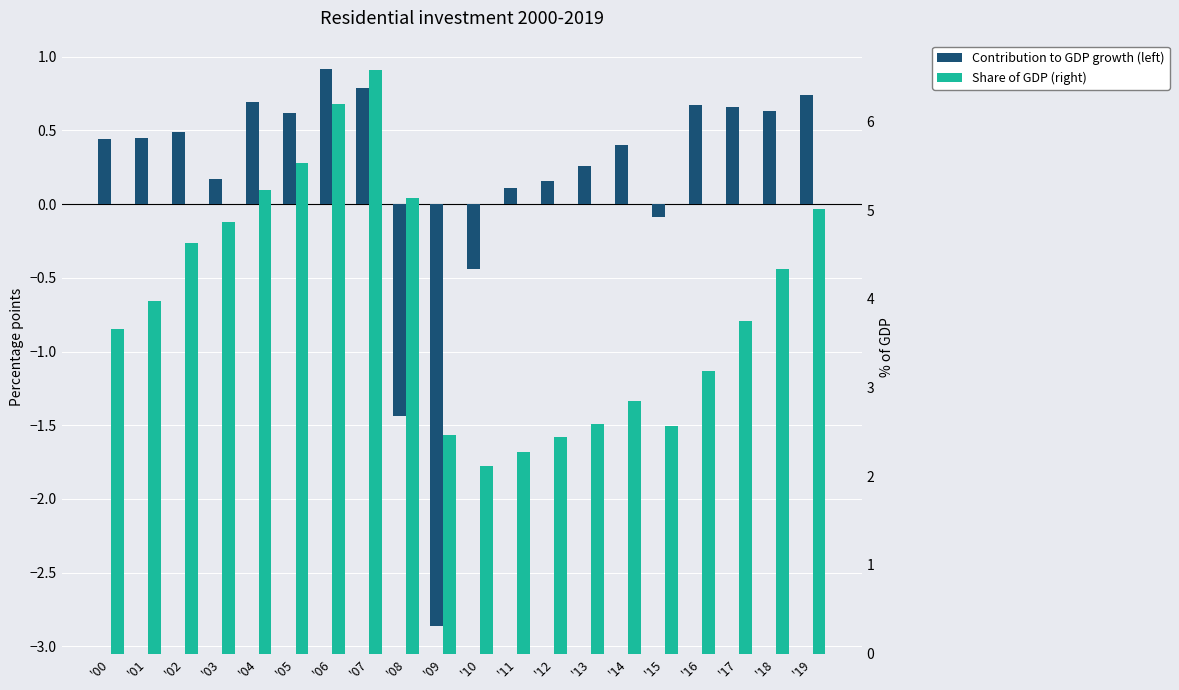

Which has a higher value, '13 or '03?

'13